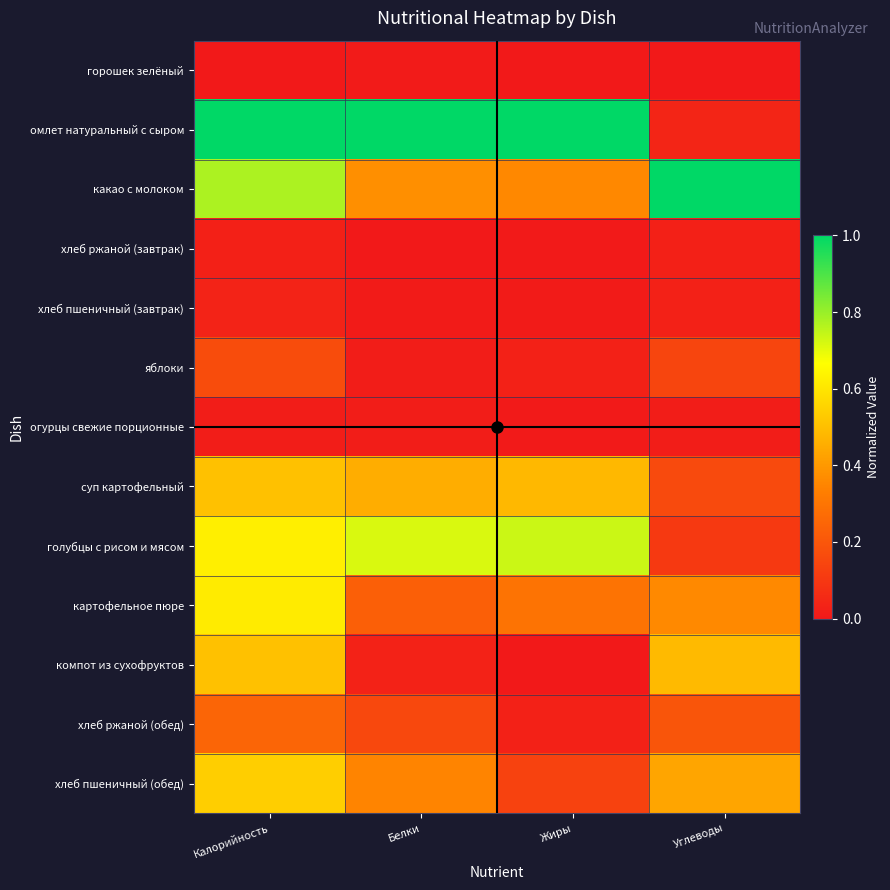

How many distinct data groups are displayed?

13